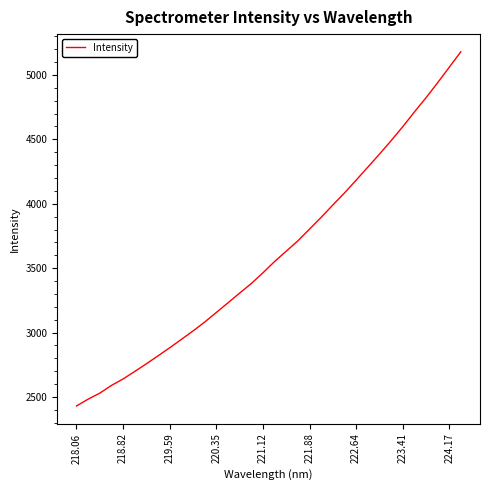

What is the difference between the maximum and minimum values?

2748.9